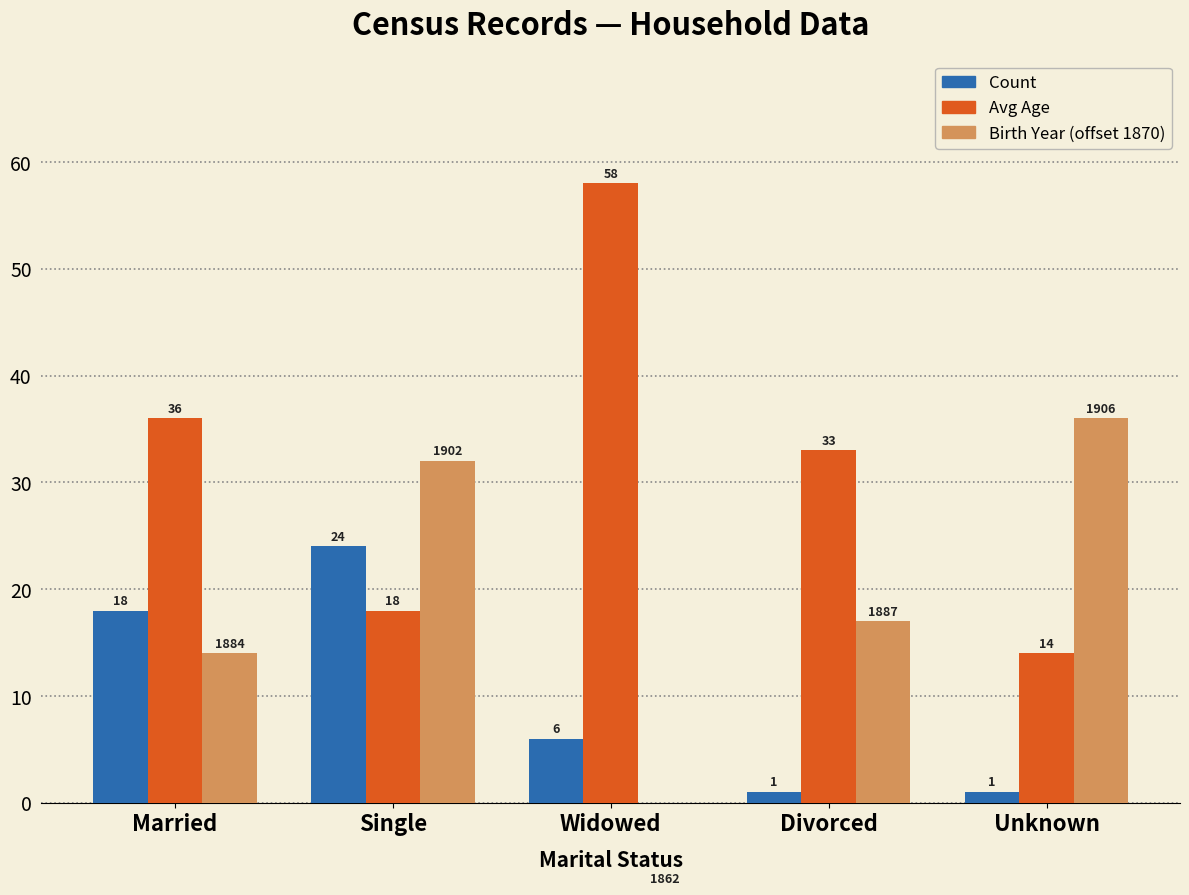

At which label does Avg Age reach its minimum?

Unknown